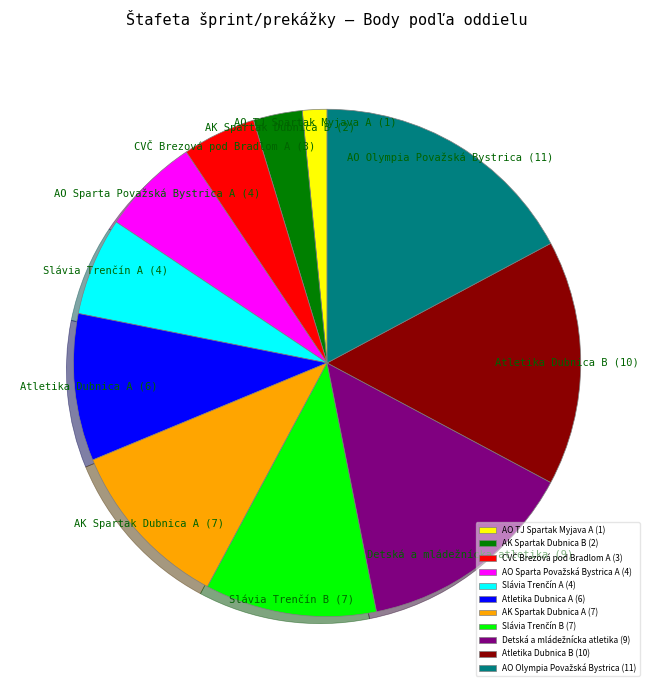

What is the ratio of the value at Atletika Dubnica B to the value at AK Spartak Dubnica B?

5.0